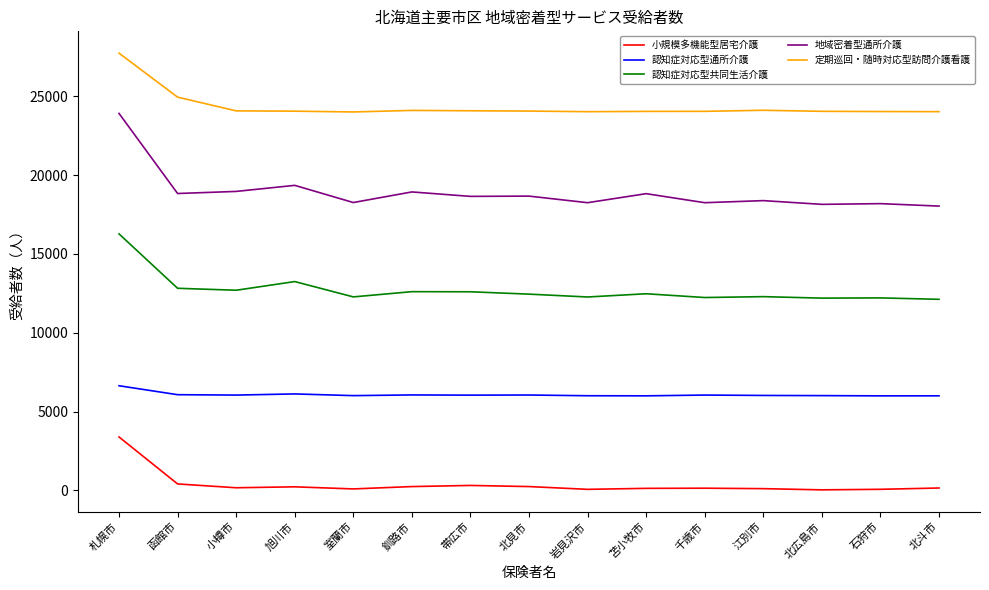

At which category does the chart reach its peak across all series?

札幌市